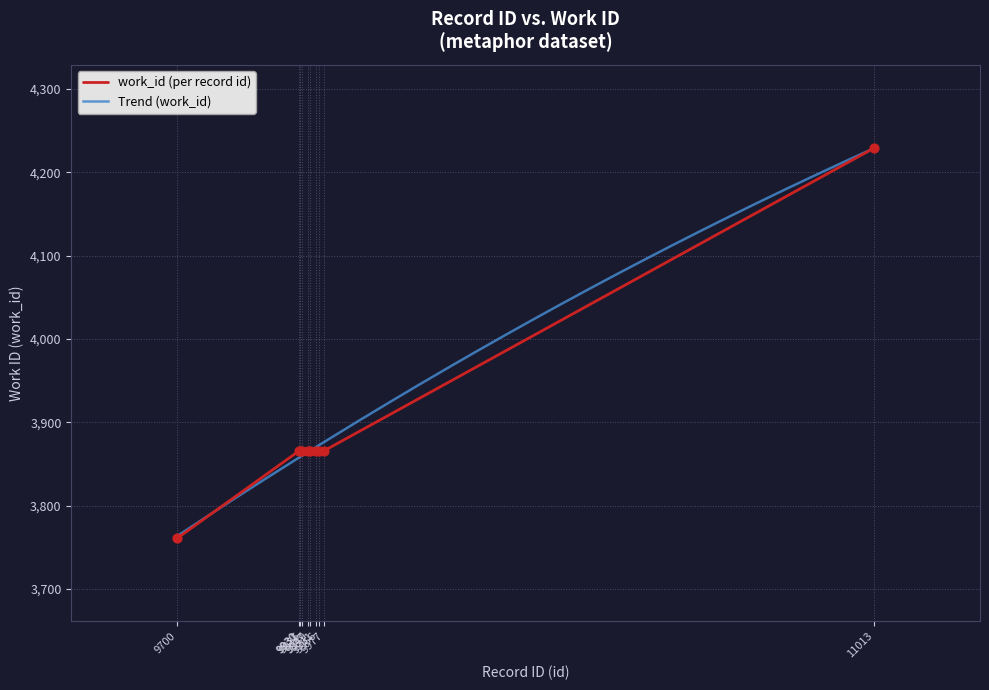

Which series contains the lowest Y value?

work_id